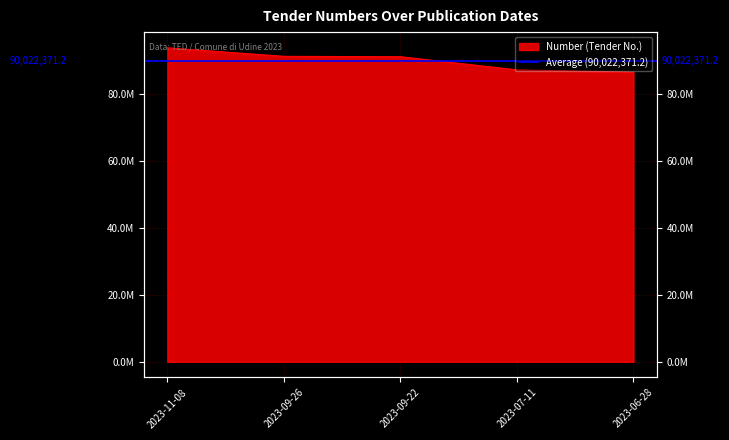

What is the label of the 4th point from the left?

2023-07-11